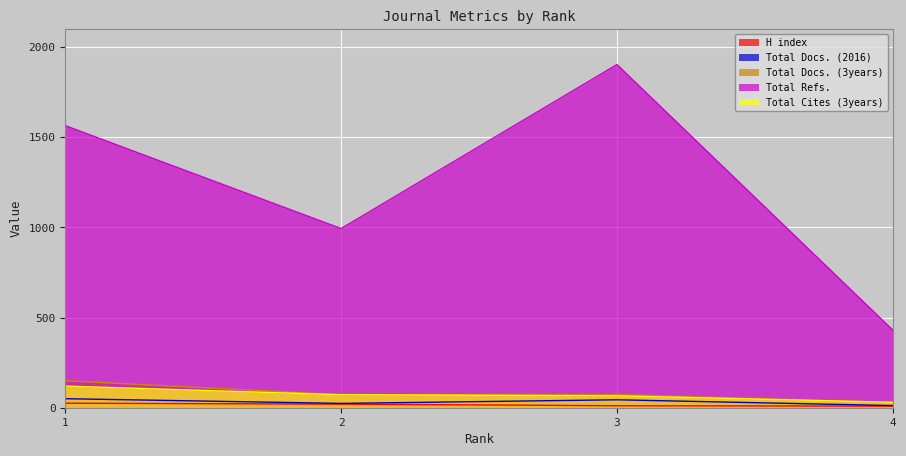

What is the highest value of the H index series?

25